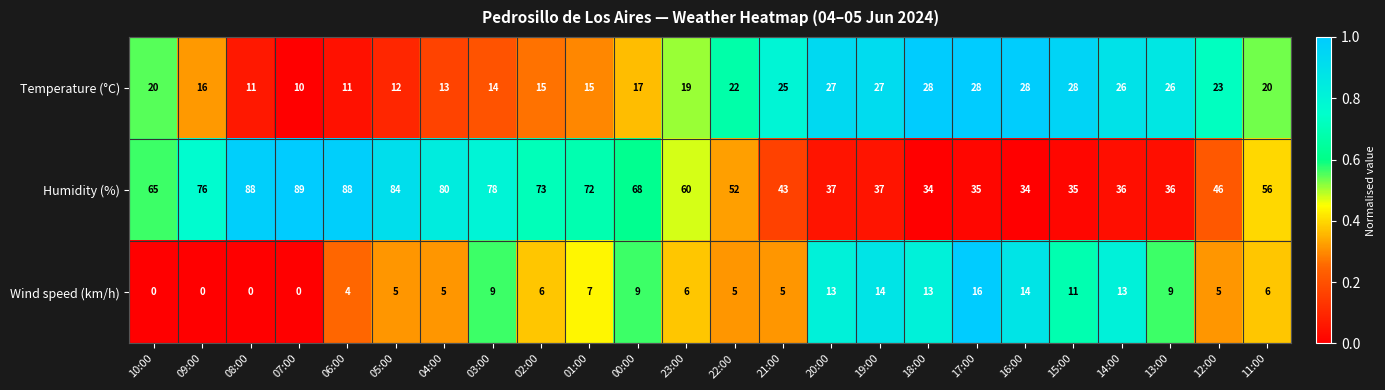

What is the maximum value shown in the chart?

89